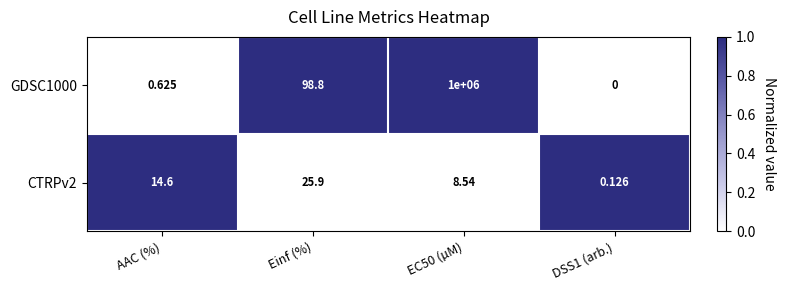

Is the value of CTRPv2 at DSS1 (arb.) greater than the value of GDSC1000 at DSS1 (arb.)?

Yes